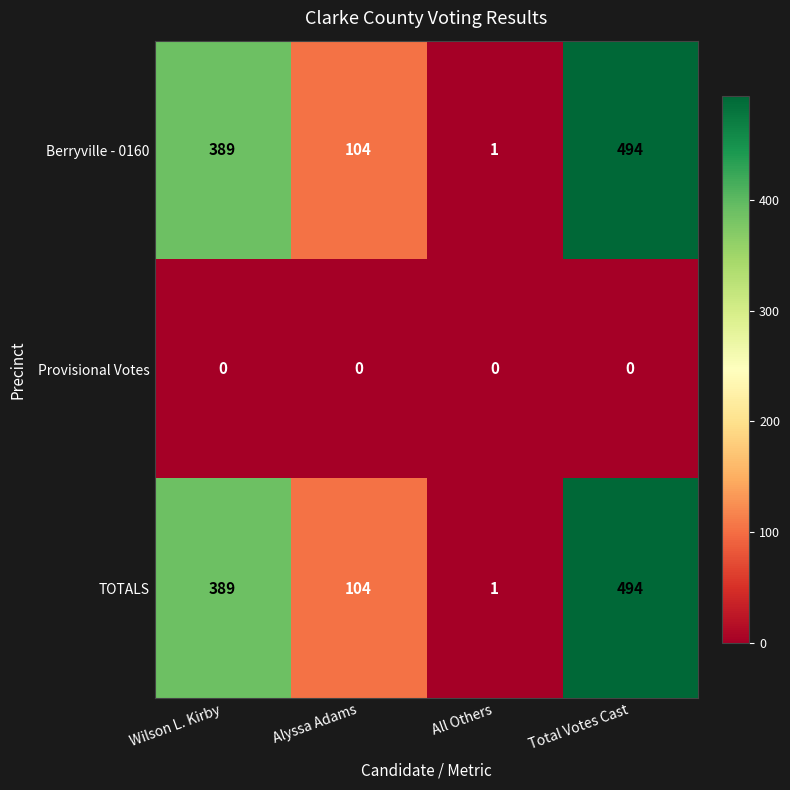

How many Berryville - 0160 values are between 104 and 494?

3